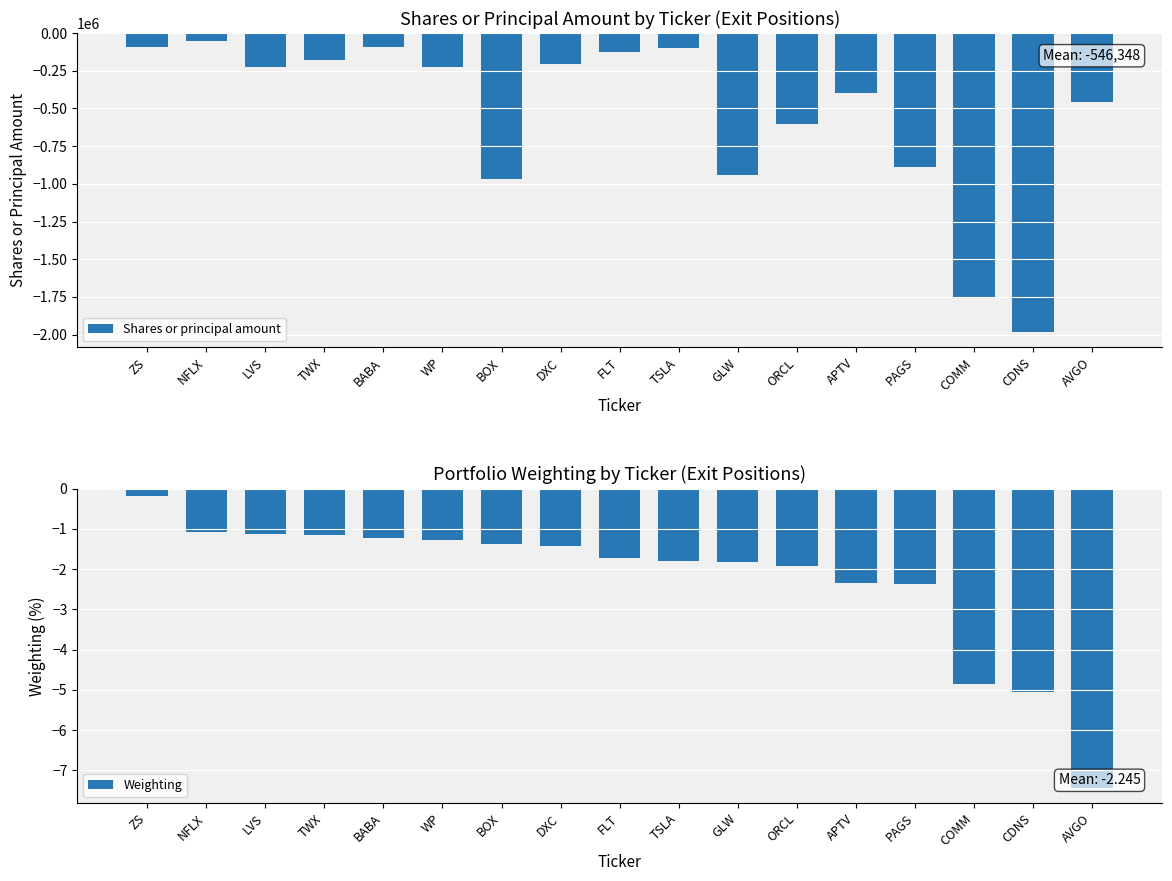

Reading left to right, transcribe all the data shown in this chart.

Shares or principal amount: ZS=-95372.0	NFLX=-53096.0	LVS=-228000.0	TWX=-175813.0	BABA=-95491.0	WP=-222670.0	BOX=-968300.0	DXC=-203400.0	FLT=-123479.0	TSLA=-97857.0	GLW=-941750.0	ORCL=-604200.0	APTV=-397213.0	PAGS=-890282.0	COMM=-1750758.0	CDNS=-1984739.0	AVGO=-455498.0
Weighting: ZS=-0.2	NFLX=-1.1	LVS=-1.1	TWX=-1.2	BABA=-1.2	WP=-1.3	BOX=-1.4	DXC=-1.4	FLT=-1.7	TSLA=-1.8	GLW=-1.8	ORCL=-1.9	APTV=-2.3	PAGS=-2.4	COMM=-4.8	CDNS=-5.1	AVGO=-7.4